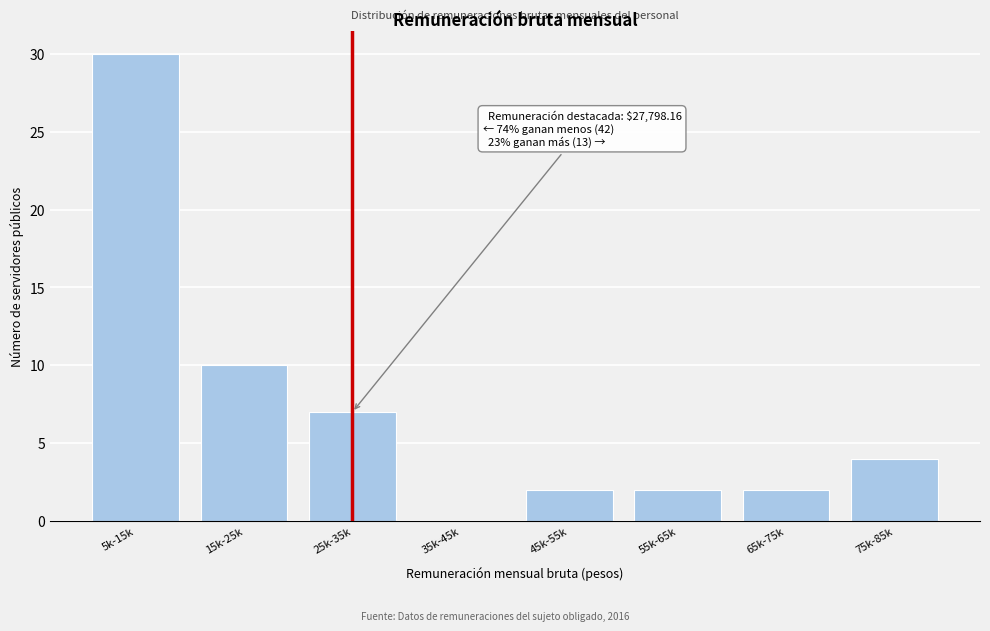

Reading left to right, what are all the values shown in this chart?

5k-15k=30	15k-25k=10	25k-35k=7	35k-45k=0	45k-55k=2	55k-65k=2	65k-75k=2	75k-85k=4